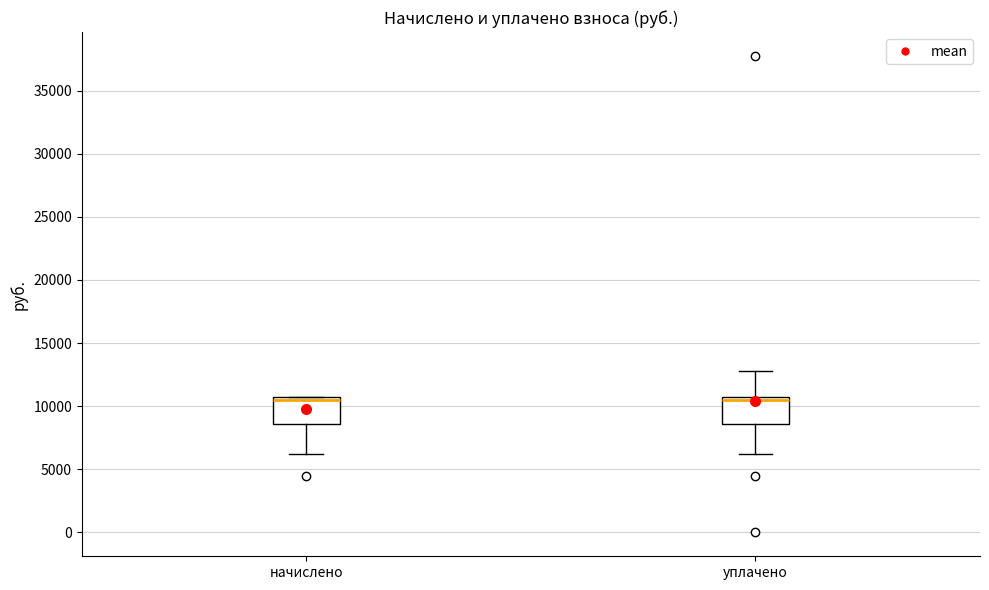

Where is the lower edge of the box for начислено on the y-axis? The values are not printed on the chart, so give them approximately, as read against the axis.

8500